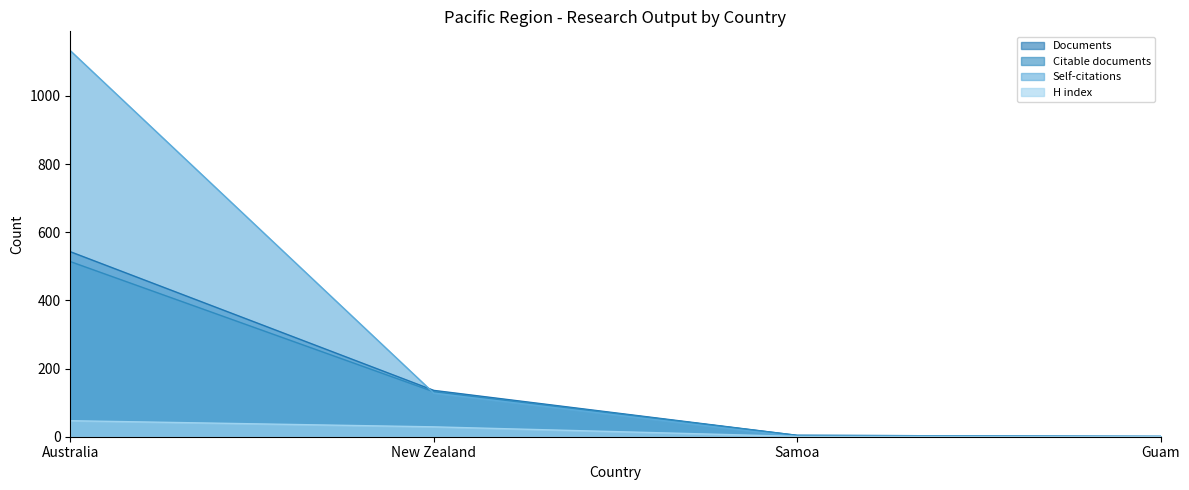

Between New Zealand and Guam, which series saw the biggest shift?

Documents